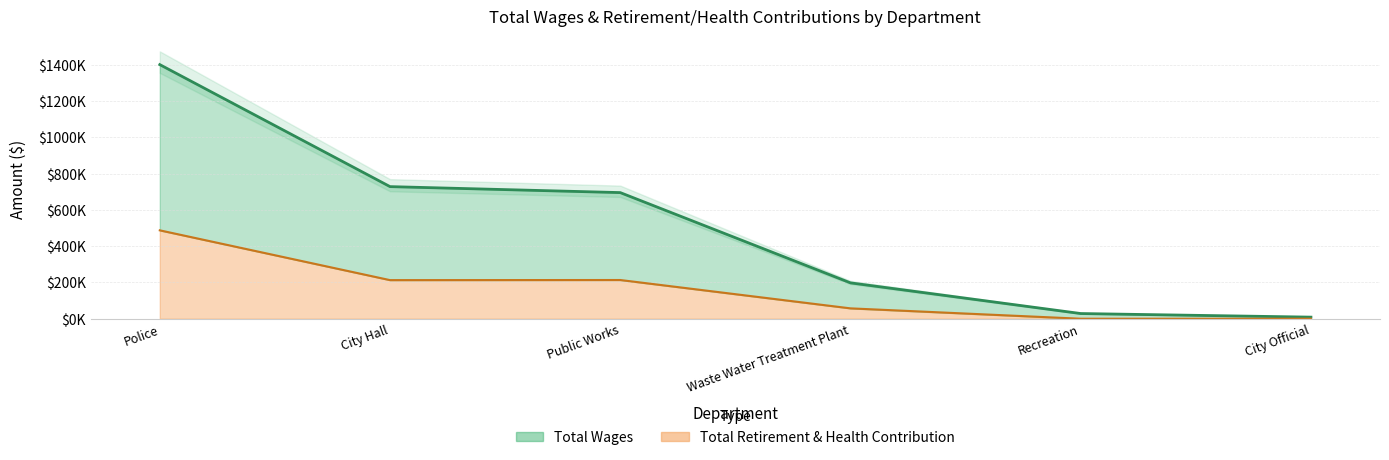

What is the label of the 5th point from the left?

Recreation